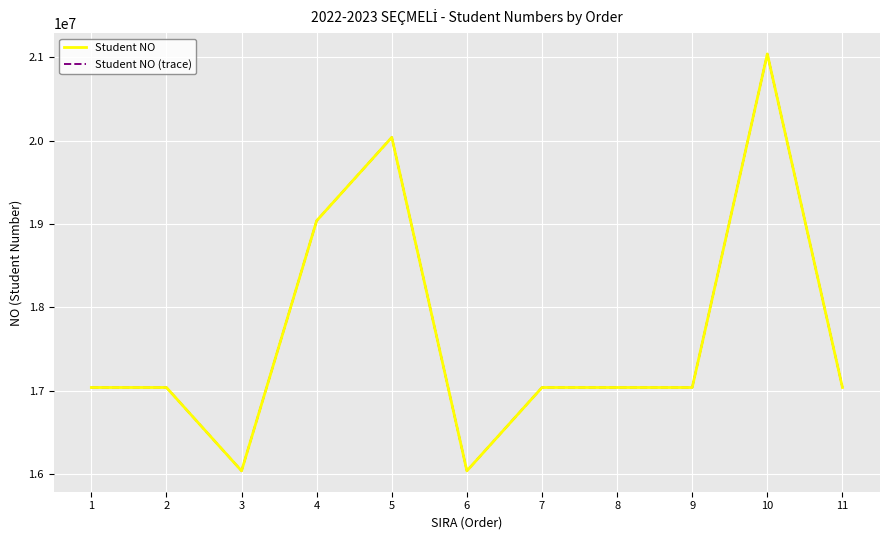

What value does the Student NO (trace) series have at 7?

17040228